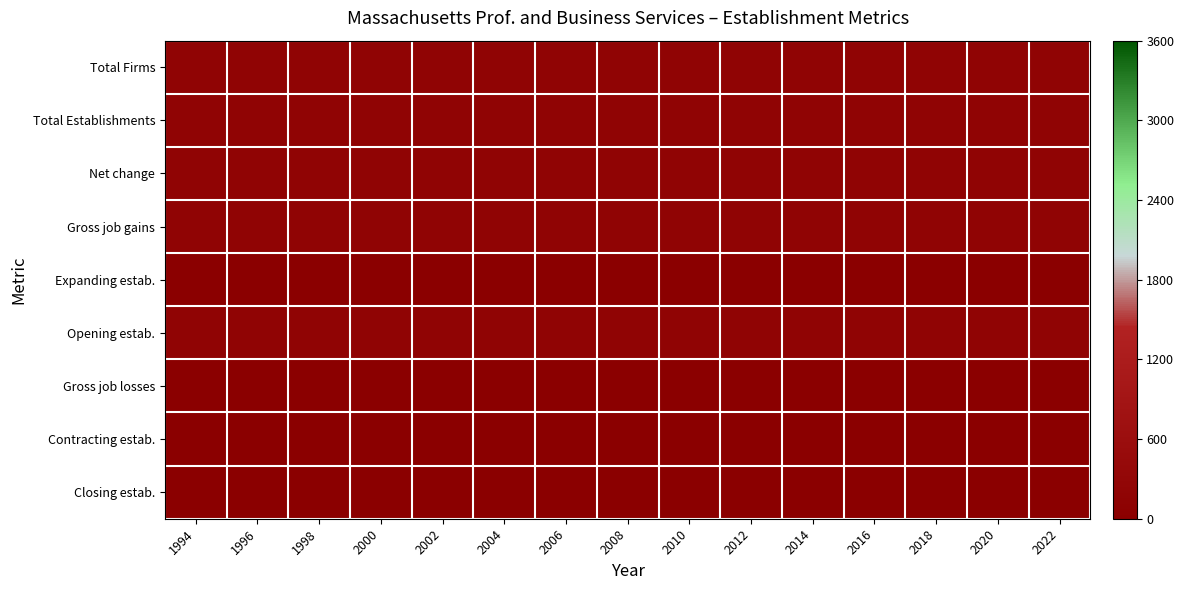

At how many categories does at least one series exceed 73?

15